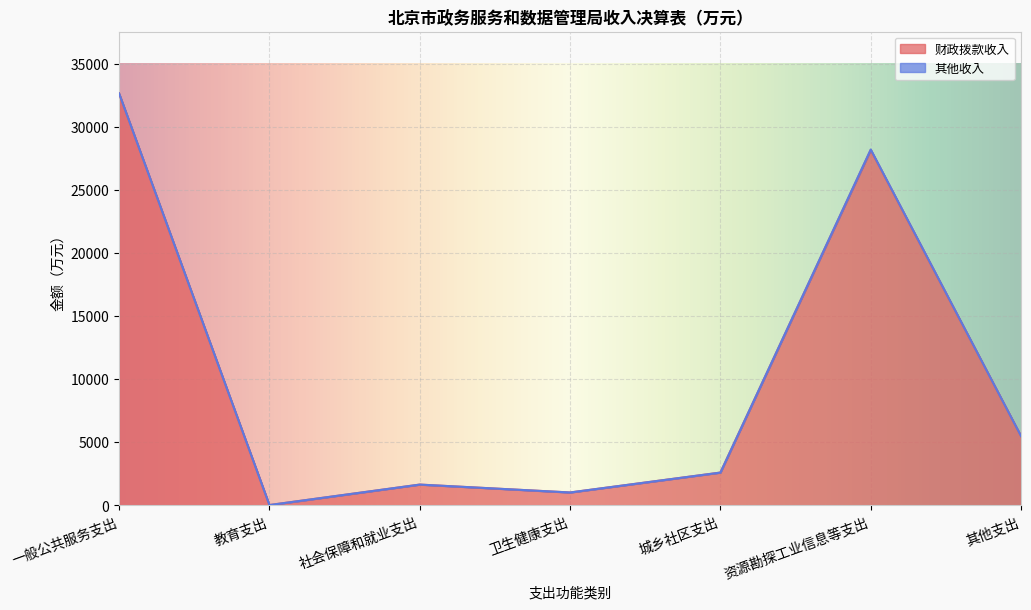

Reading left to right, list all the values displayed in this chart.

32659.1	25.1	1647.3	1021.7	2600.0	28179.0	5487.9